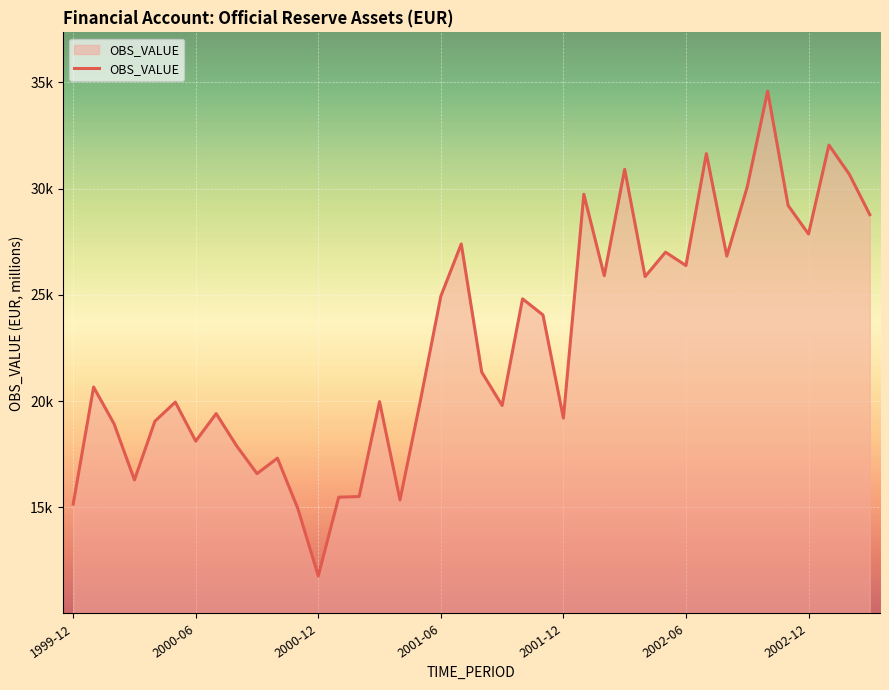

What is the difference between the maximum and minimum values?

22816.8